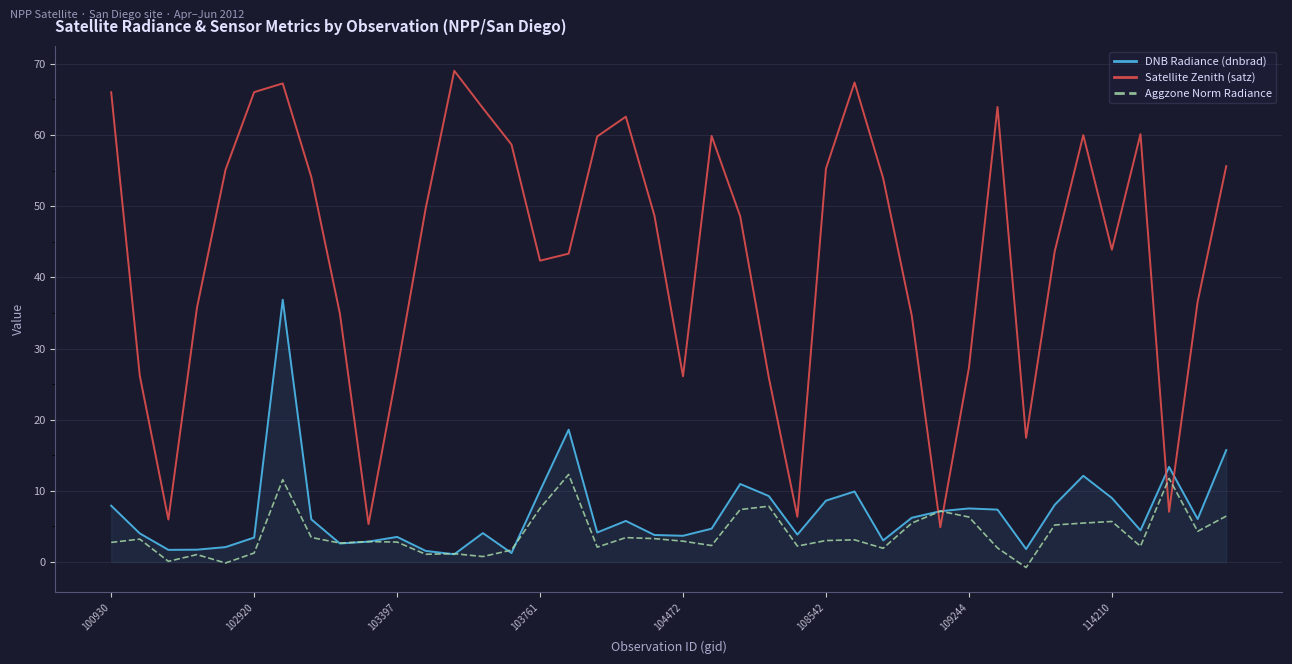

List the series in order of their peak value, highest first.

Satellite Zenith (satz), DNB Radiance (dnbrad), Aggzone Norm Radiance